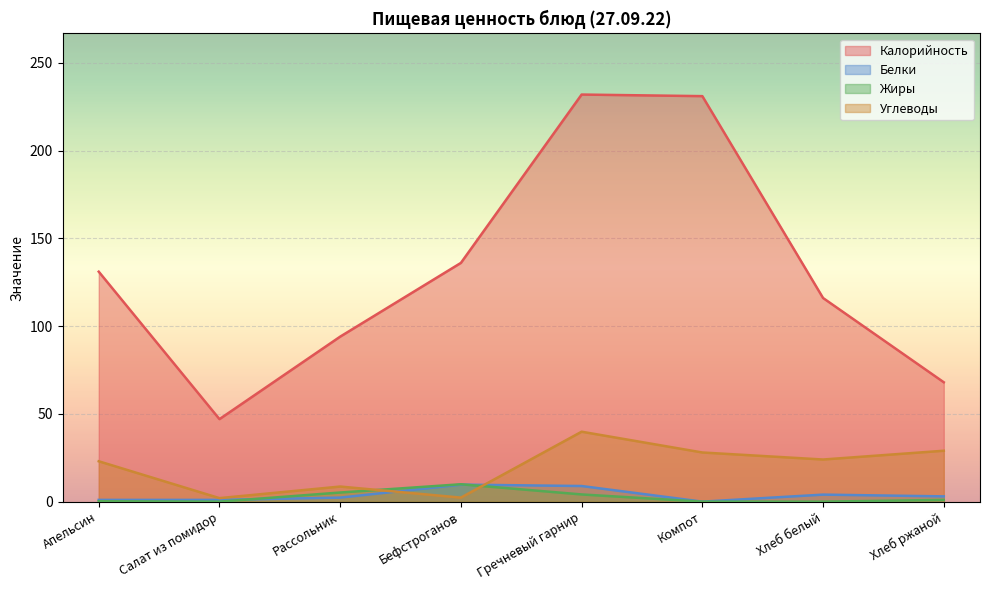

Which series has the widest spread of values?

Калорийность